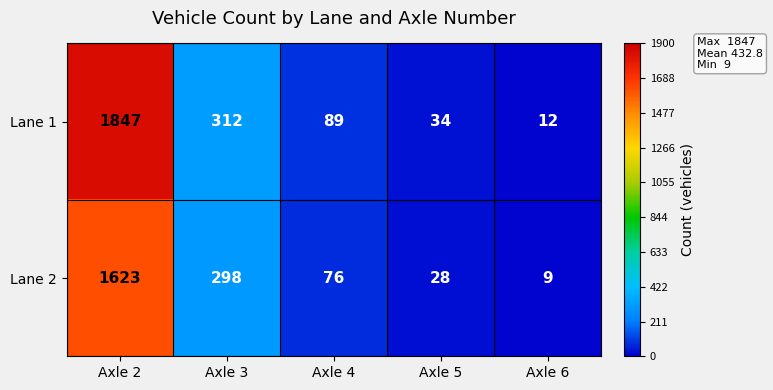

Count the number of categories in the chart.

5